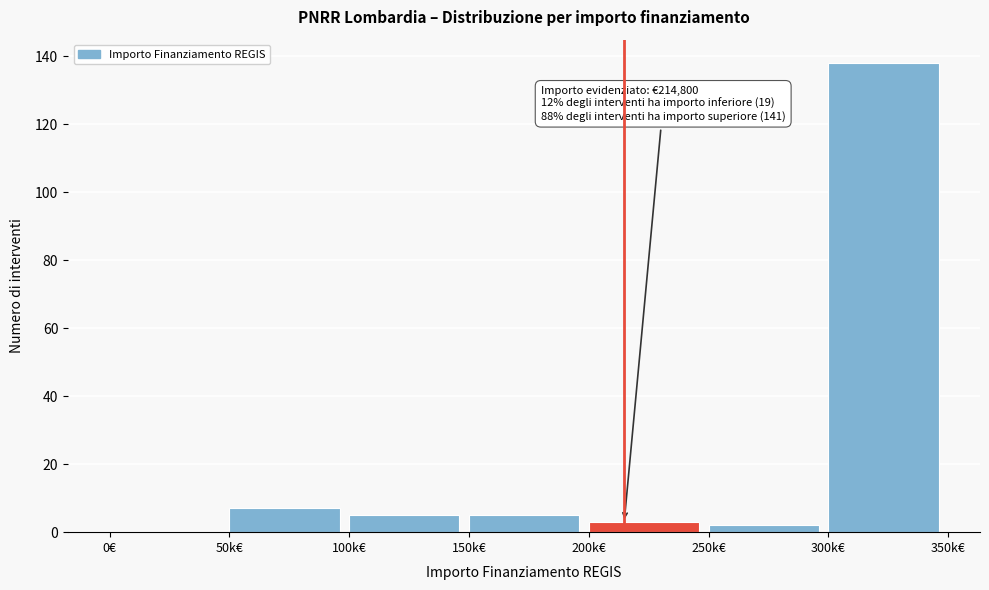

Reading left to right, what are all the values shown in this chart?

0€=0	50k€=7	100k€=5	150k€=5	200k€=3	250k€=2	300k€=138